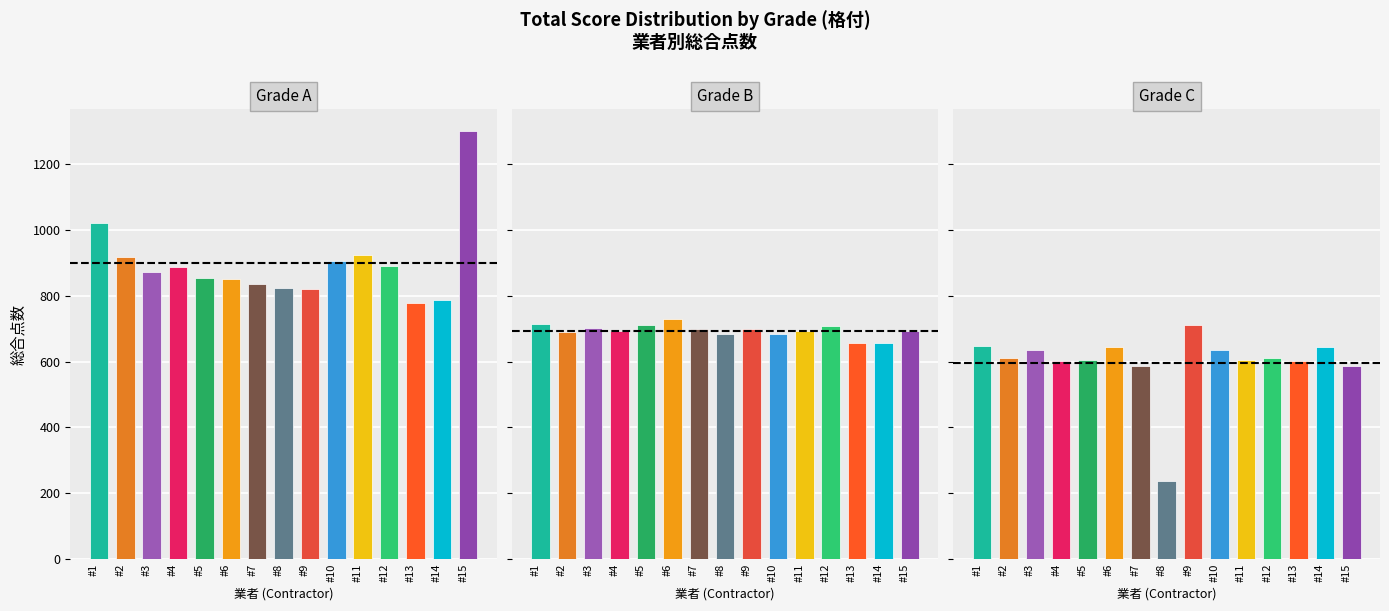

The B series shows 692 at #15. True or false?

True